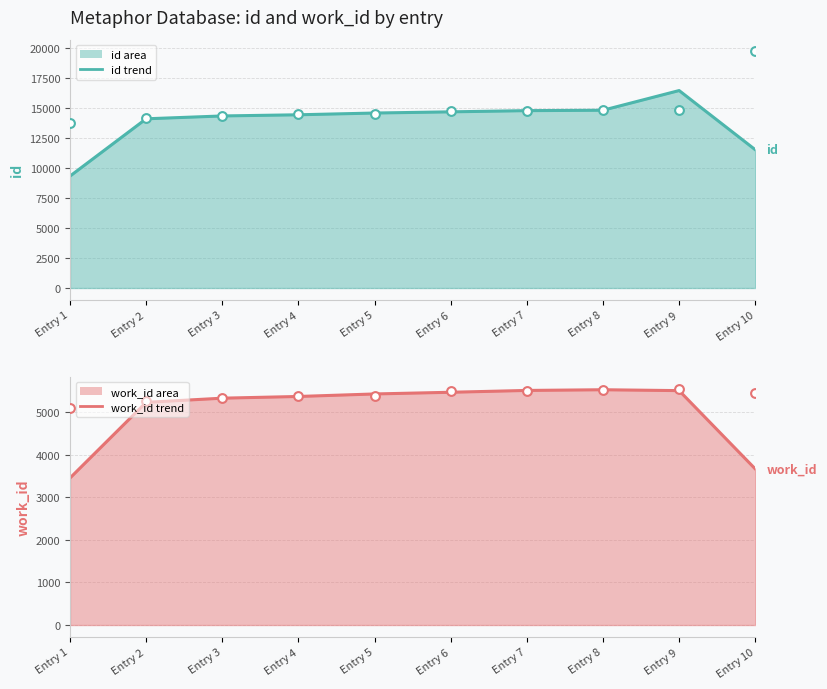

Which series has the largest Y range (max minus min)?

id (trend)